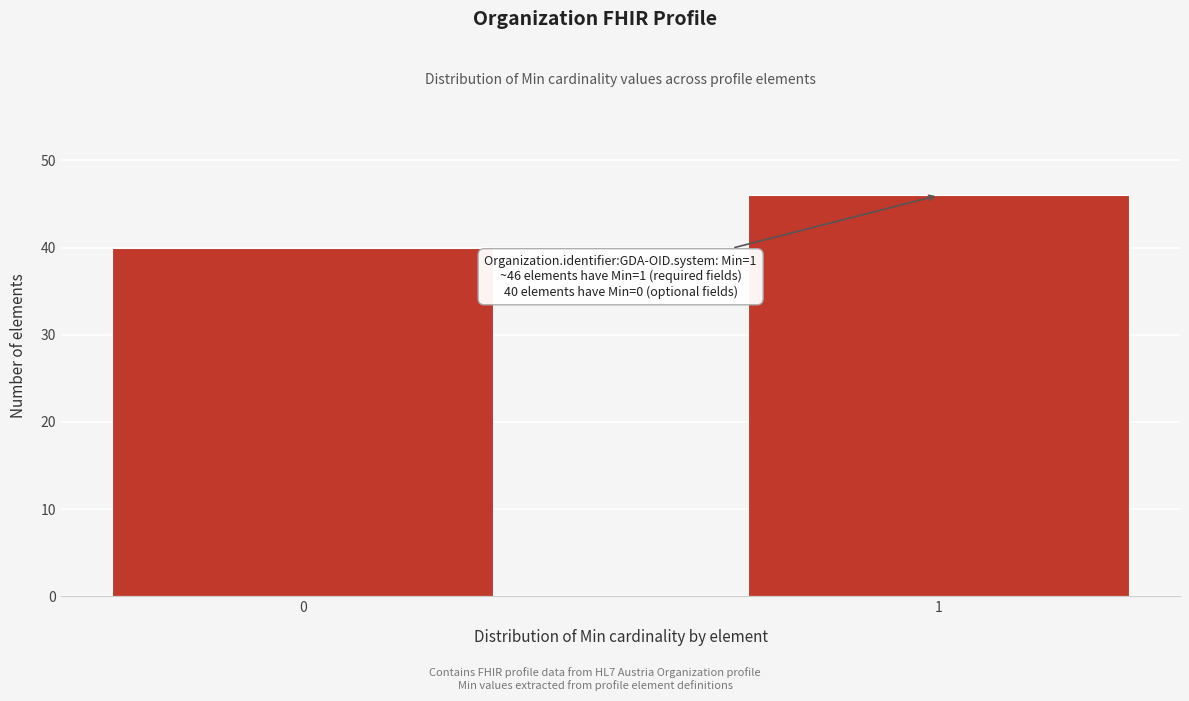

Reading left to right, list all the values displayed in this chart.

0=40	1=46